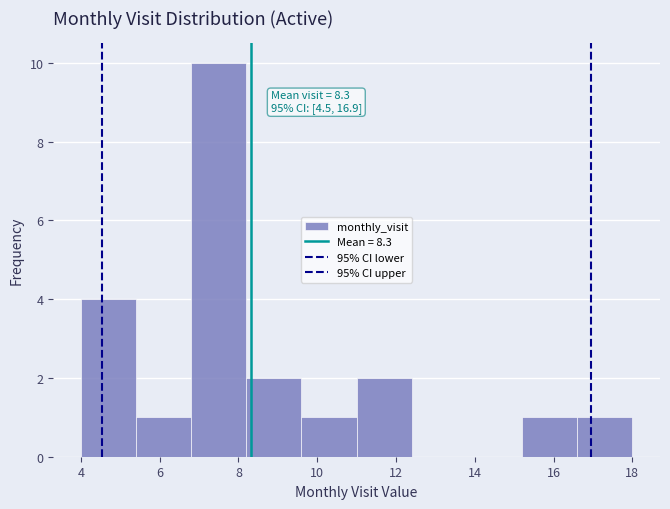

Which range on the x-axis has the tallest bar?

6.8 to 8.2